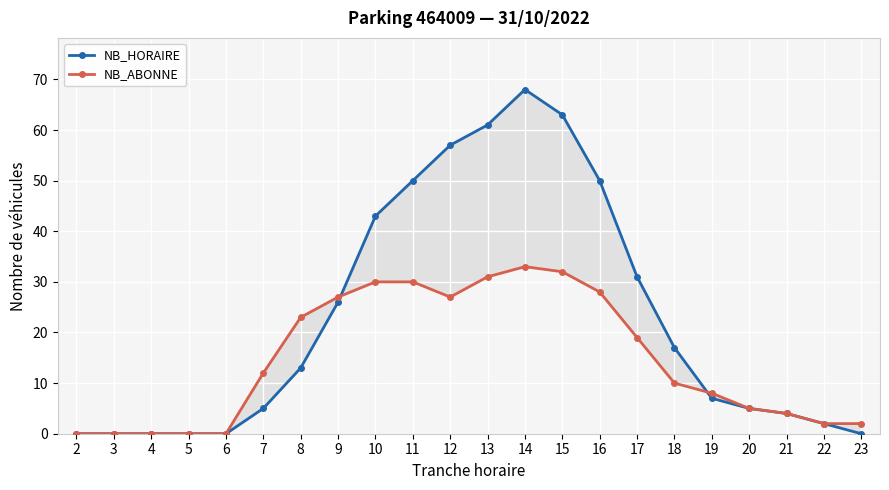

At which category is the sum across all series the highest?

13